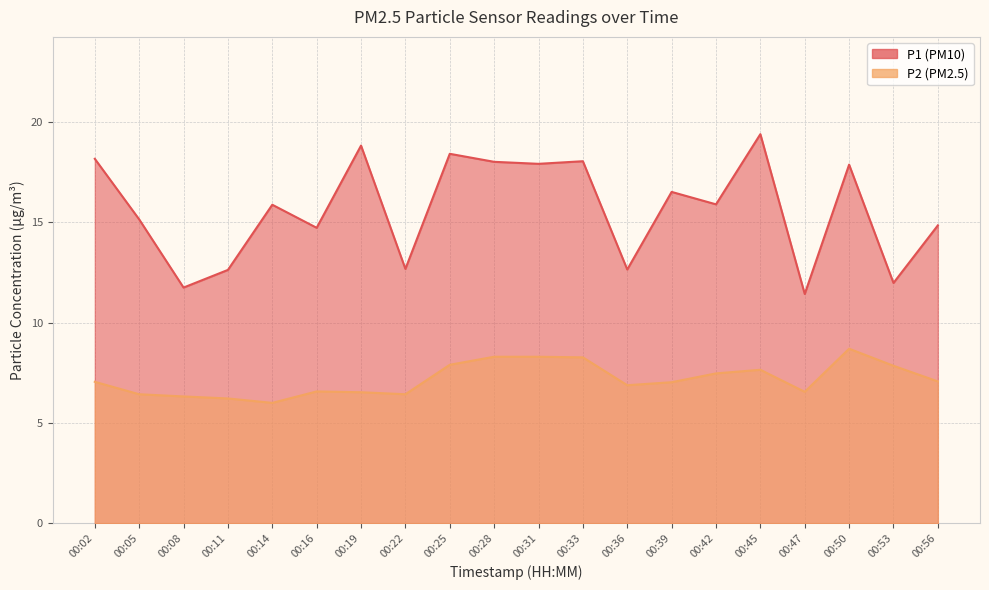

What is the value of the P1 point at the 3rd from the left?

11.8